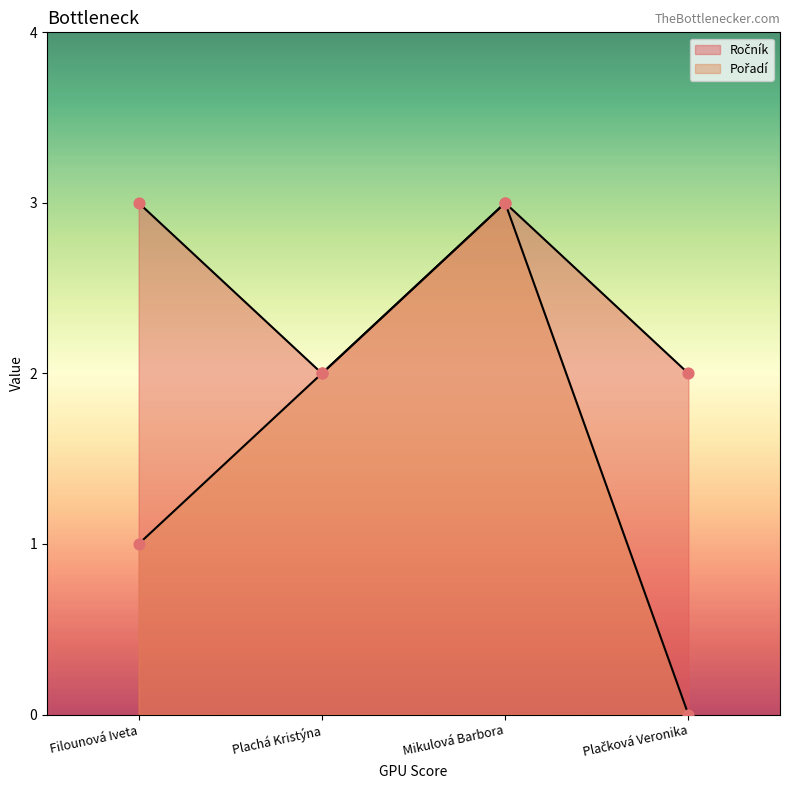

At which category is the sum across all series the highest?

Mikulová Barbora